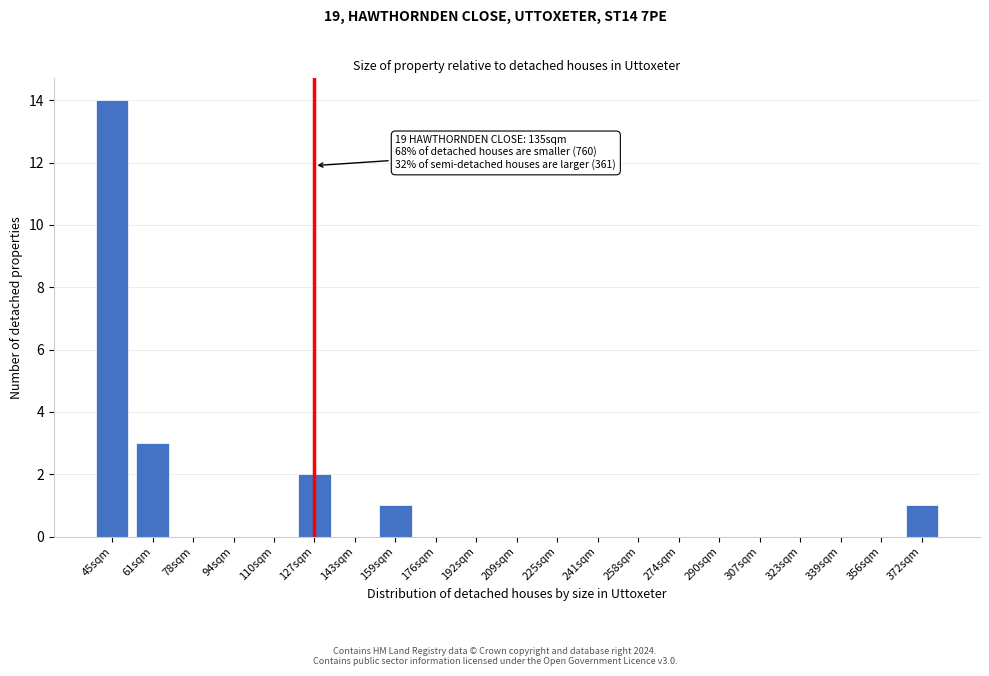

Reading left to right, extract all data points from this chart.

45sqm=14	61sqm=3	78sqm=0	94sqm=0	110sqm=0	127sqm=2	143sqm=0	159sqm=1	176sqm=0	192sqm=0	209sqm=0	225sqm=0	241sqm=0	258sqm=0	274sqm=0	290sqm=0	307sqm=0	323sqm=0	339sqm=0	356sqm=0	372sqm=1